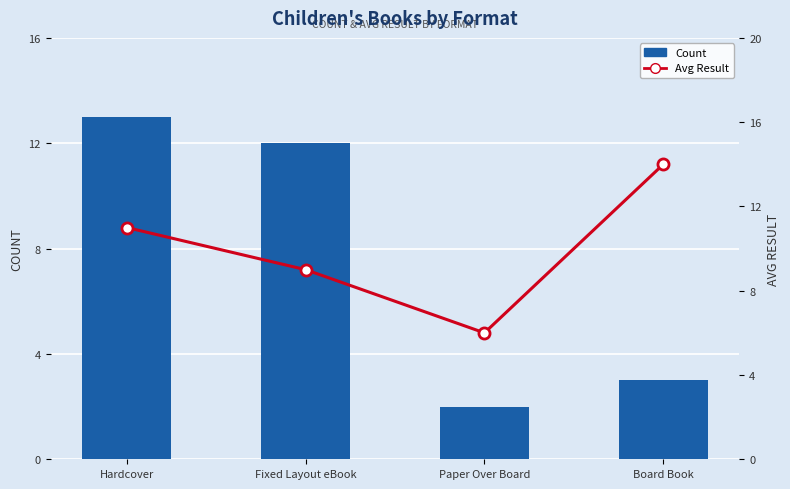

Is the value of Avg Result at Board Book greater than the value of Count at Paper Over Board?

Yes